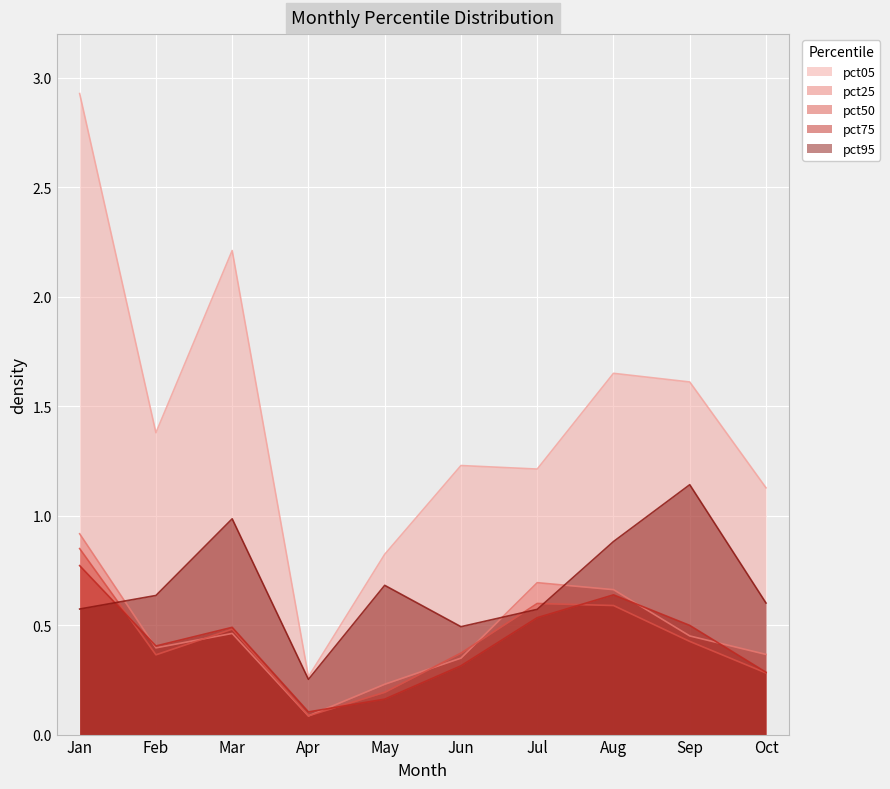

What is the greatest value displayed?

2.9